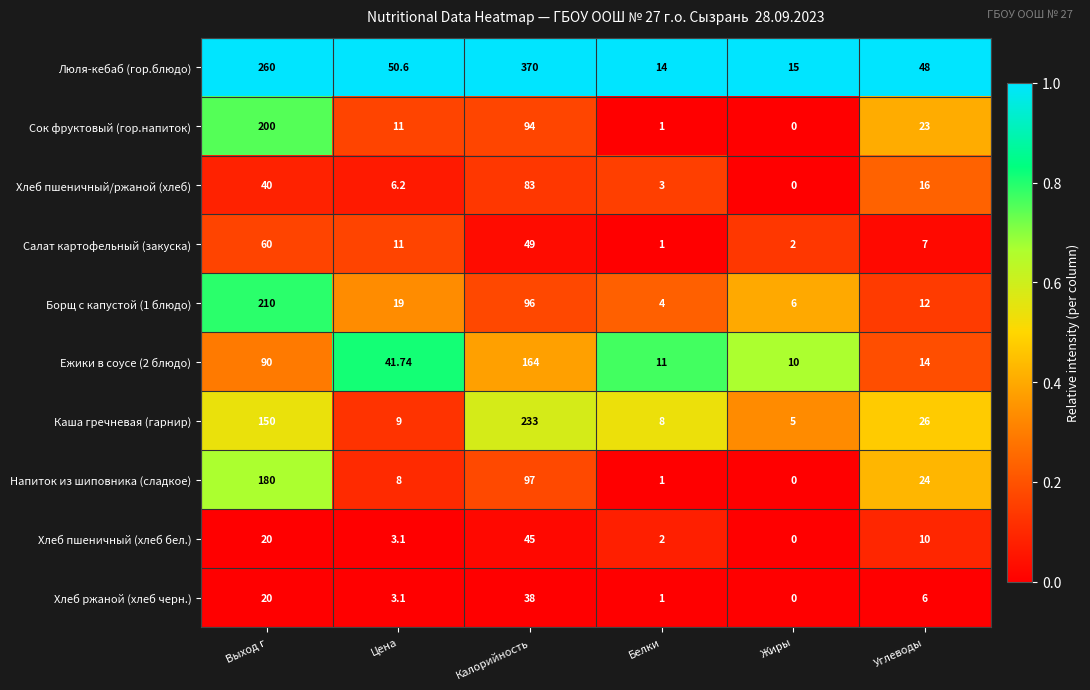

How many categories are shown in the chart?

6